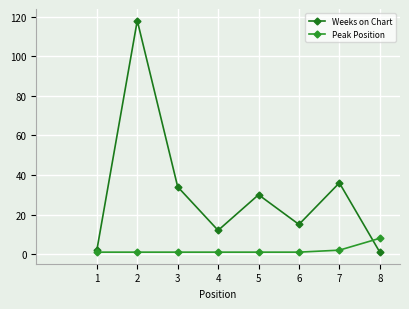

The value of Peak Position at 1 is 1. True or false?

True